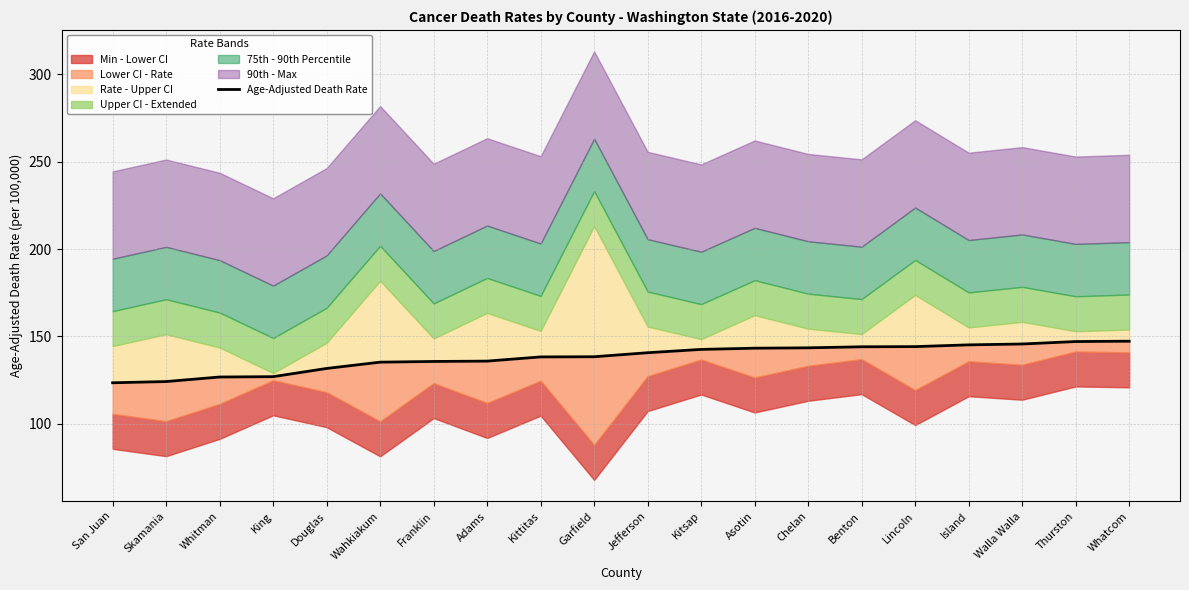

What is the value of the 18th point from the left?

145.7